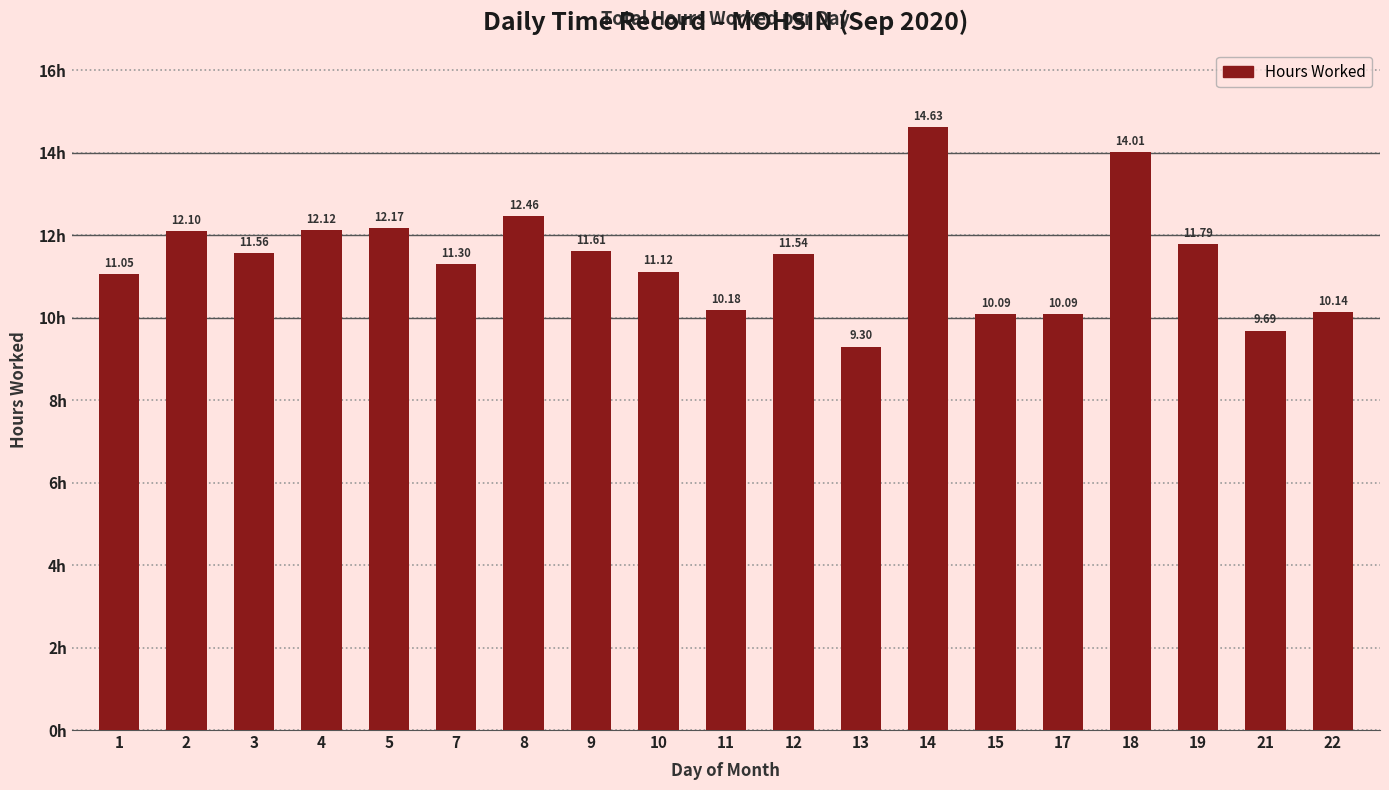

What is the difference between the second highest and minimum values?

4.7